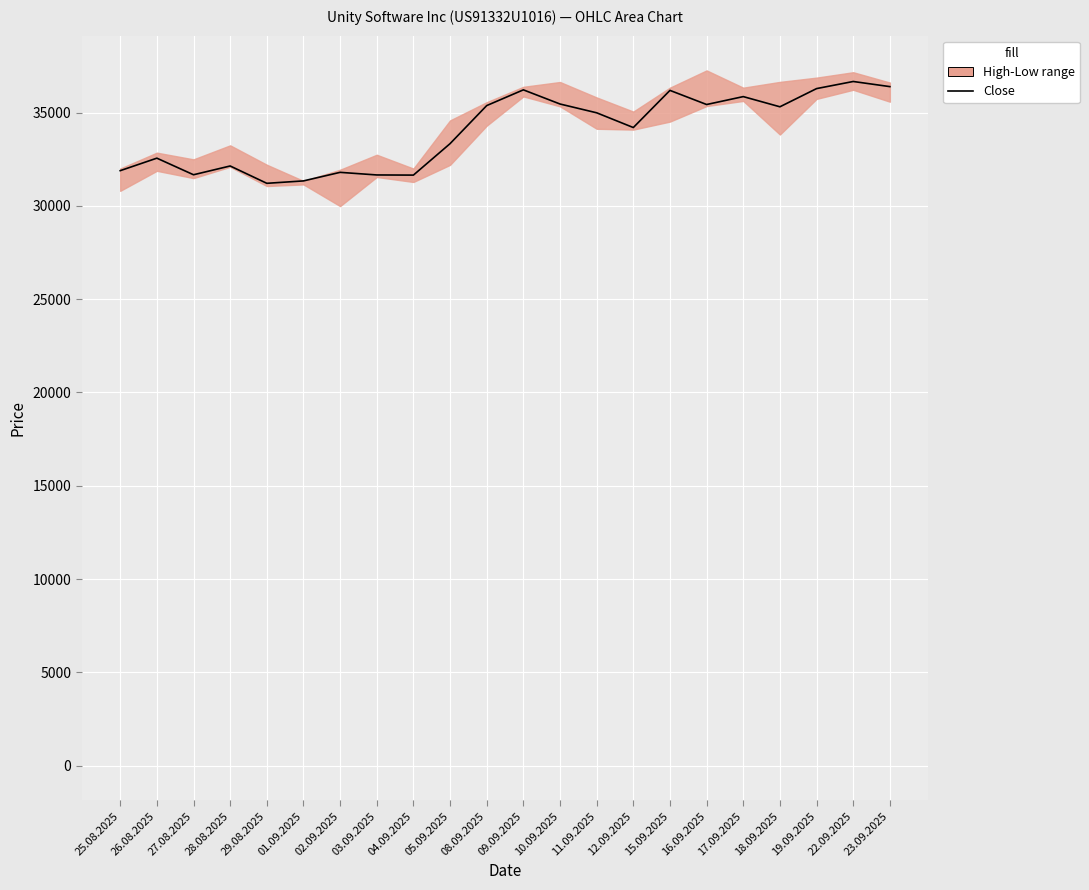

What is the sum of all values?

747602